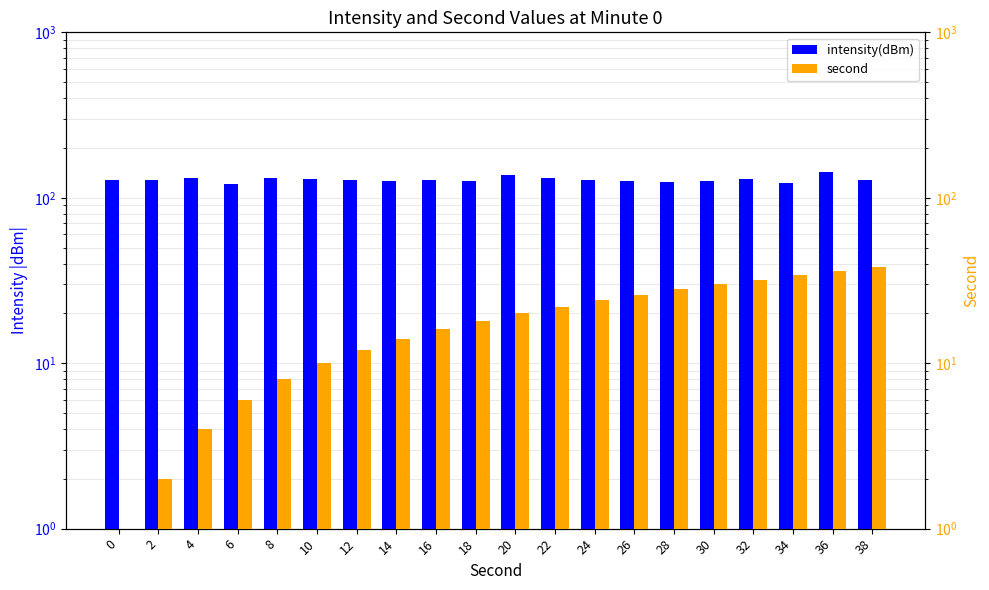

Reading right to left, transcribe all the data shown in this chart.

intensity(dBm): 127.7	142.7	122.0	129.5	126.4	124.8	126.1	128.9	131.4	137.2	126.7	127.3	127.1	128.6	129.2	131.4	120.9	131.5	127.3	127.7
second: 38.0	36.0	34.0	32.0	30.0	28.0	26.0	24.0	22.0	20.0	18.0	16.0	14.0	12.0	10.0	8.0	6.0	4.0	2.0	1.0